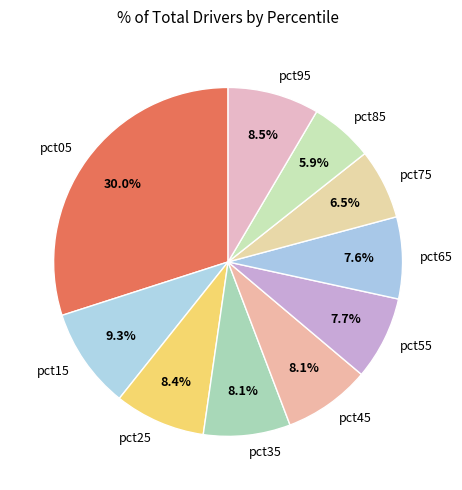

Which slice is the smallest?

pct85